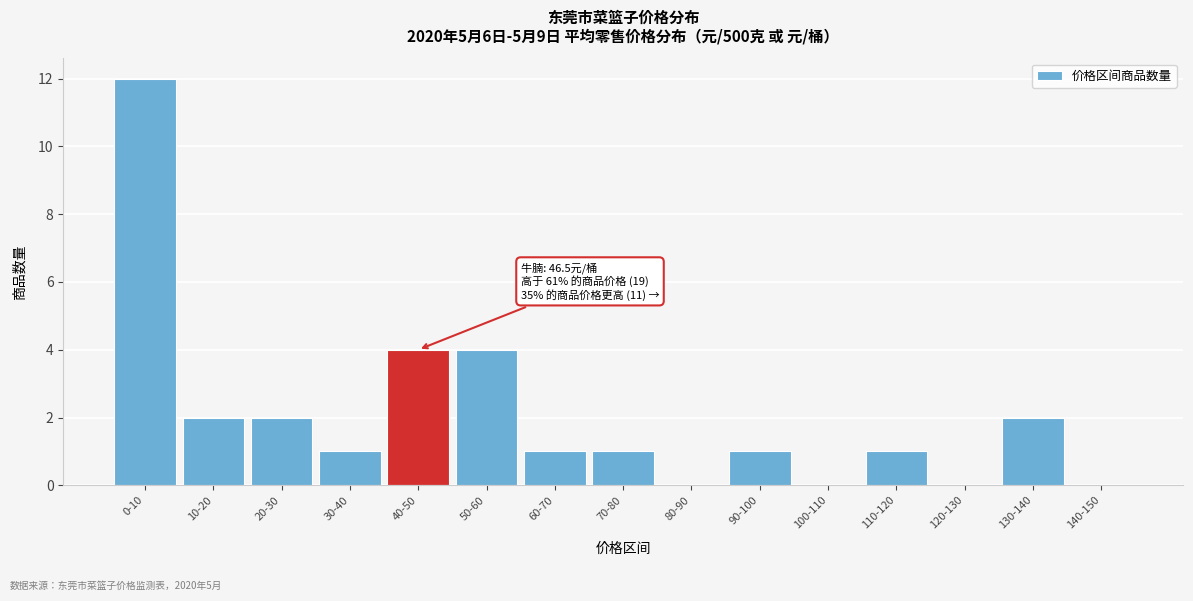

Reading left to right, what are all the values shown in this chart?

0-10=12	10-20=2	20-30=2	30-40=1	40-50=4	50-60=4	60-70=1	70-80=1	80-90=0	90-100=1	100-110=0	110-120=1	120-130=0	130-140=2	140-150=0